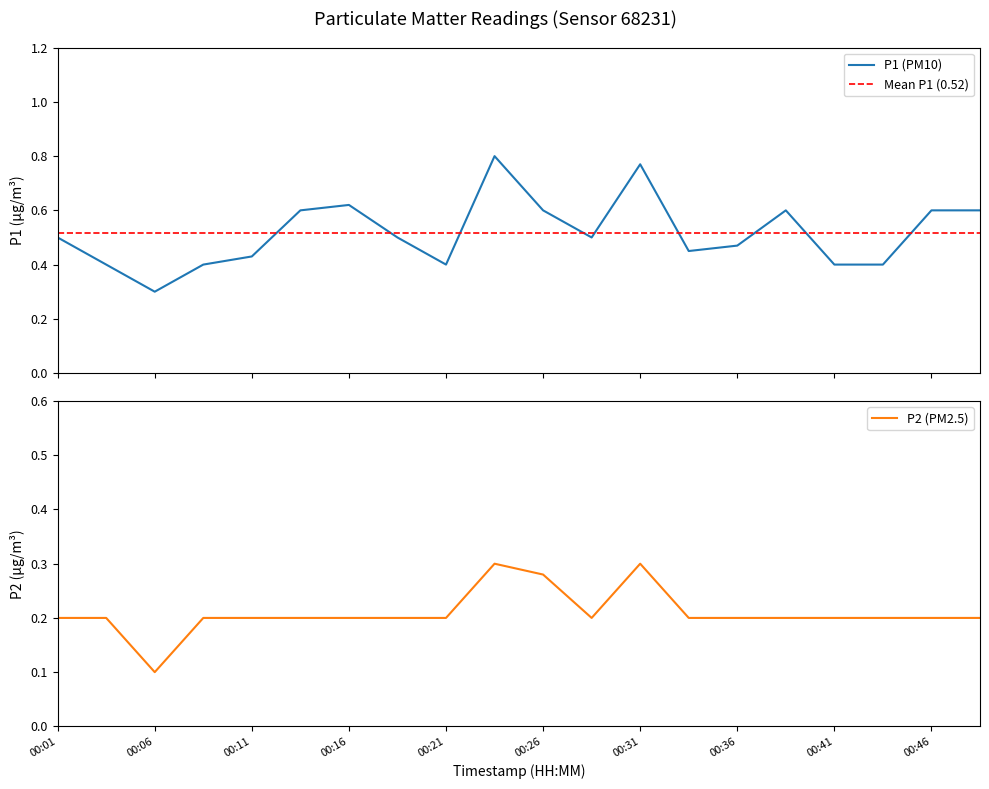

What are all the series names shown in the legend?

P1, P2